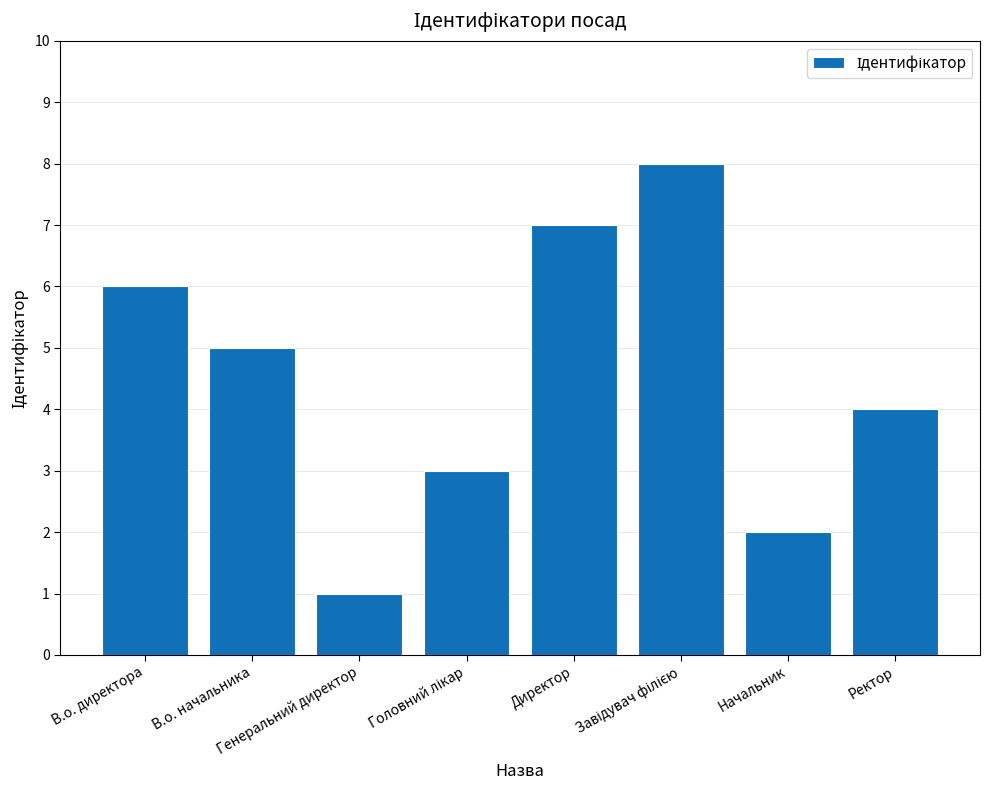

At which label does the data first exceed 5?

В.о. директора